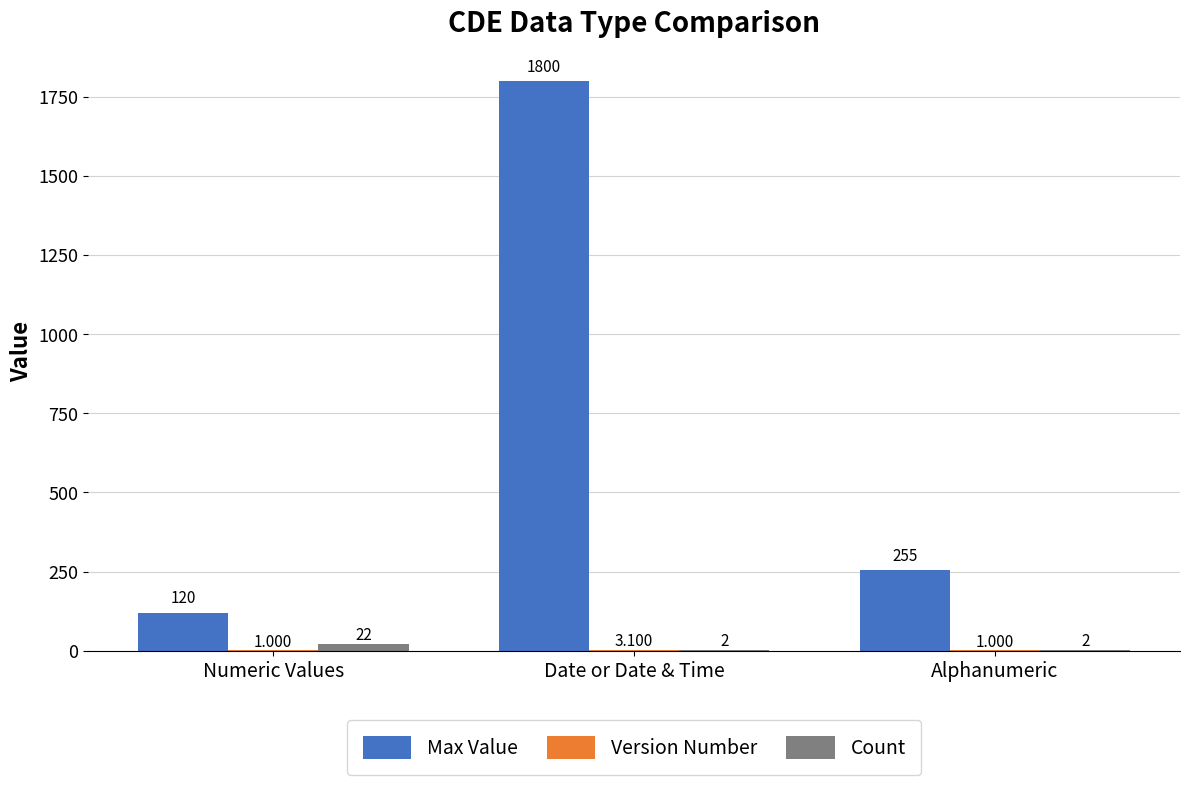

Where is Max Value nearest to the value 960?

Alphanumeric